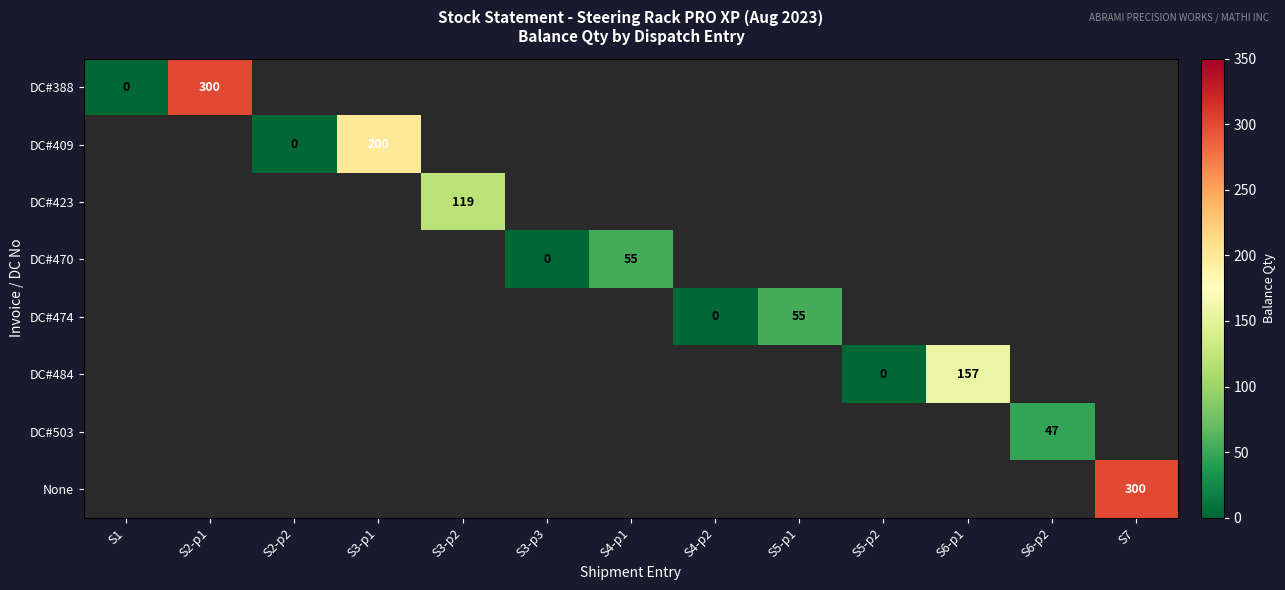

What is the maximum value shown in the chart?

300.0